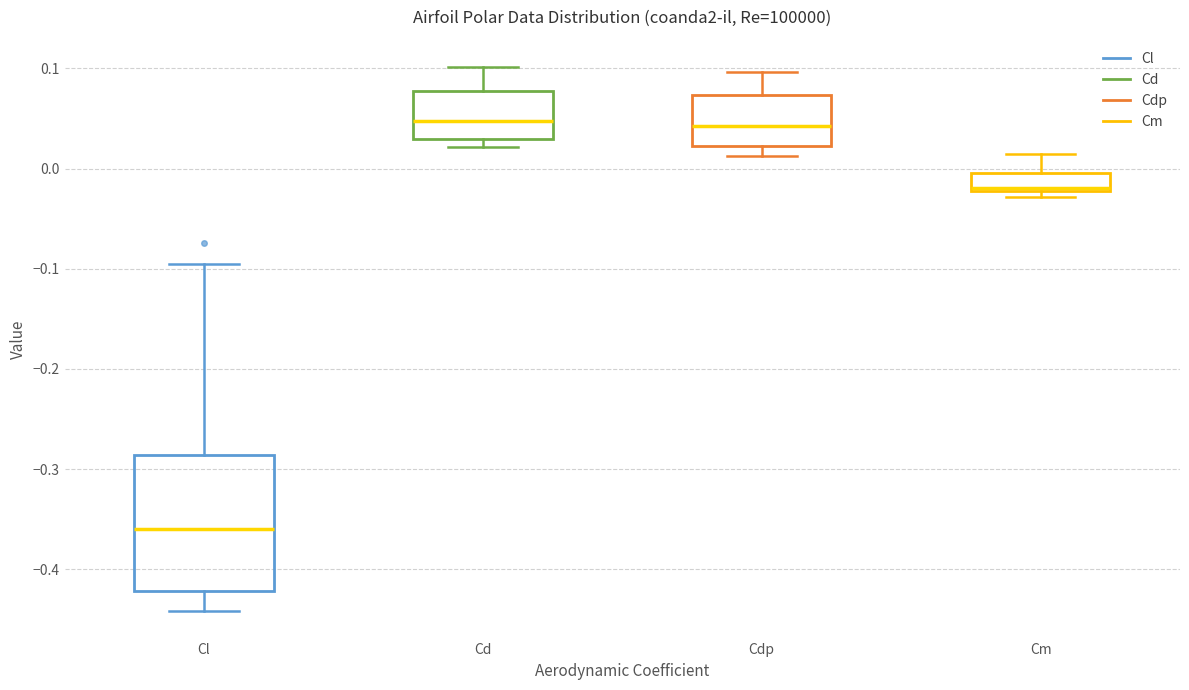

Reading left to right, transcribe this box plot: for each box, give where its median line is, the range the box spans, and where its two whiskers end, as read against the y-axis. The values are not printed on the chart, so give them approximately, as read against the axis.

Cl: median -0.36, box -0.42 to -0.29, whiskers -0.44 to -0.10
Cd: median 0.05, box 0.03 to 0.08, whiskers 0.02 to 0.10
Cdp: median 0.04, box 0.02 to 0.07, whiskers 0.01 to 0.10
Cm: median -0.02, box -0.02 to 0.00, whiskers -0.03 to 0.01